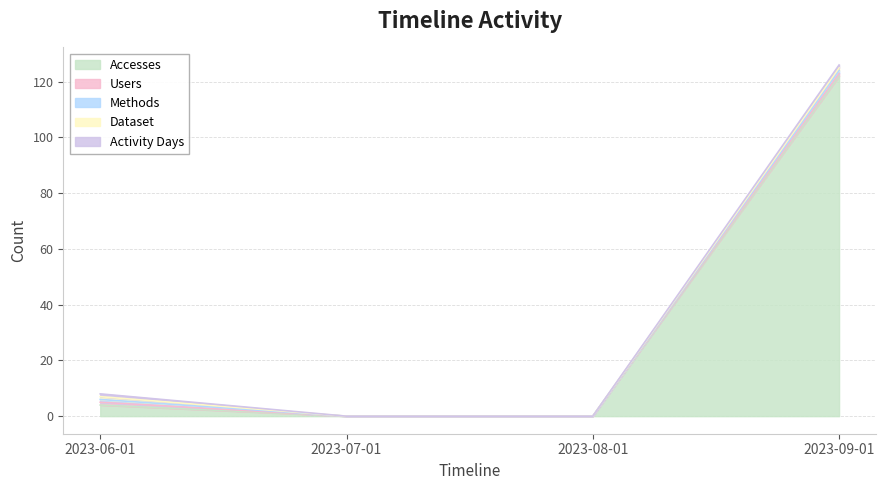

At how many categories does at least one series exceed 8?

1